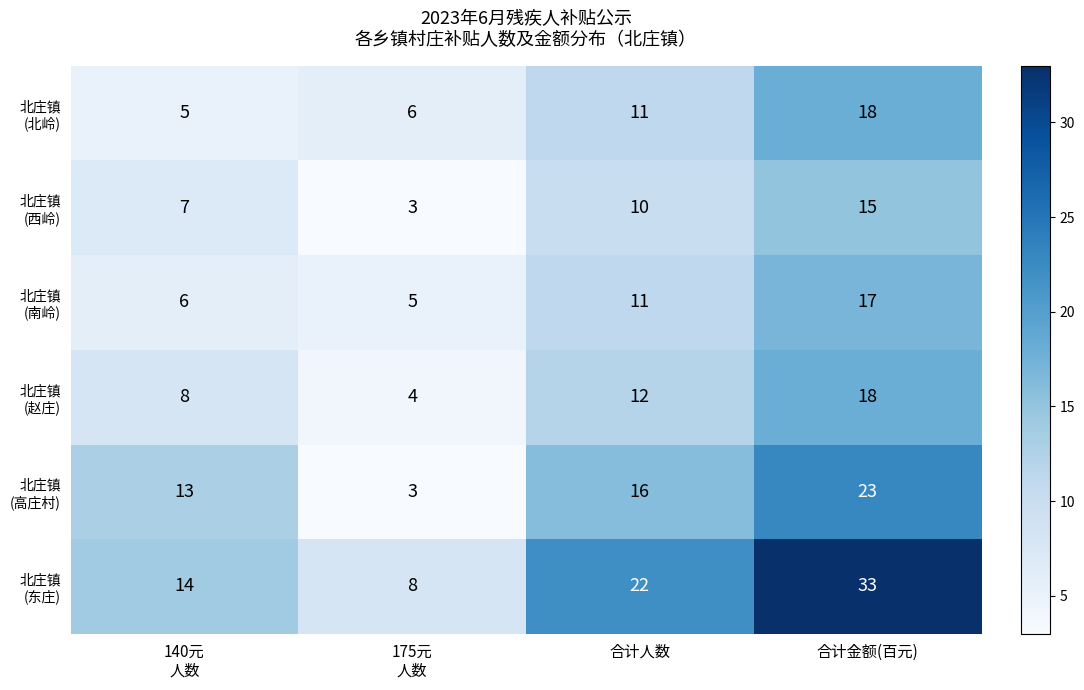

At how many categories does at least one series exceed 13?

3